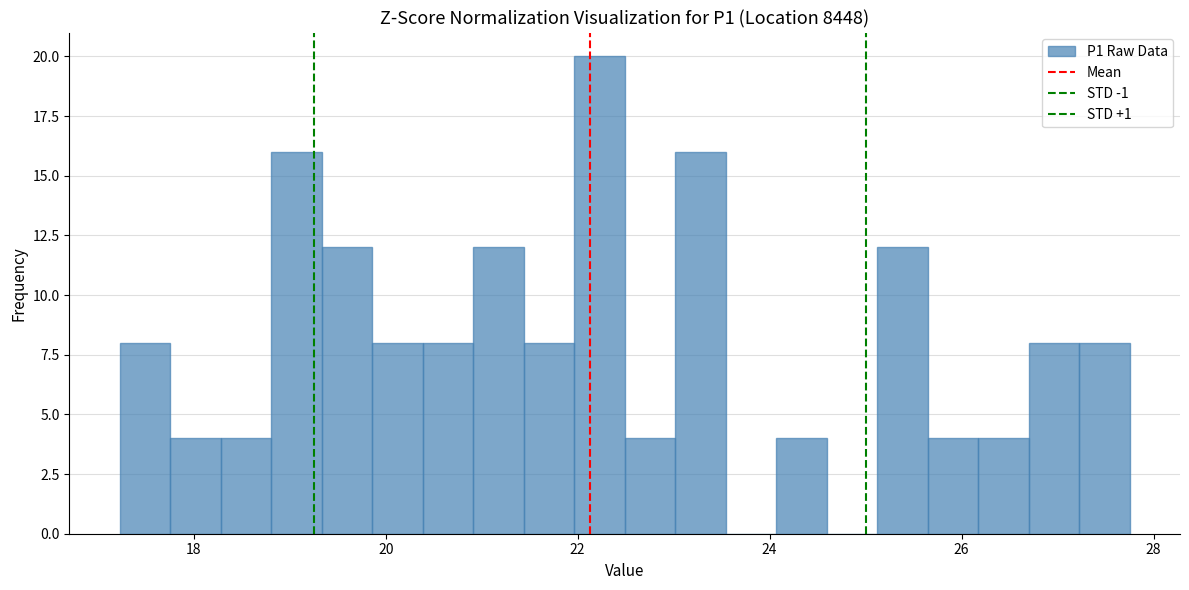

Around what value on the x-axis is the tallest bar? Give the approximate position of its centre, as read against the axis.

22.2